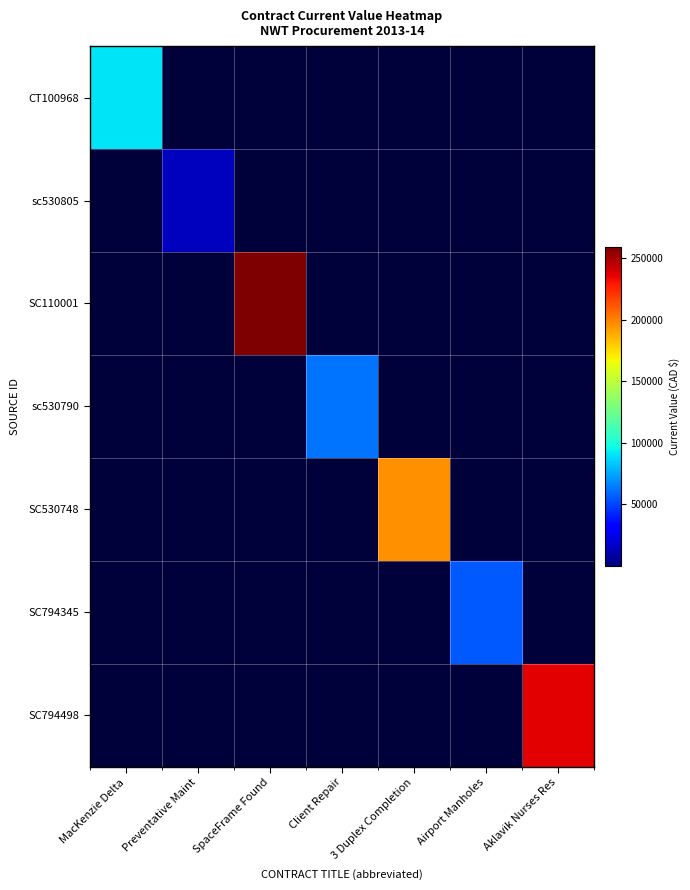

Rank the series at 3 Duplex Completion from highest to lowest value.

SC530748, CT100968, sc530805, SC110001, sc530790, SC794345, SC794498